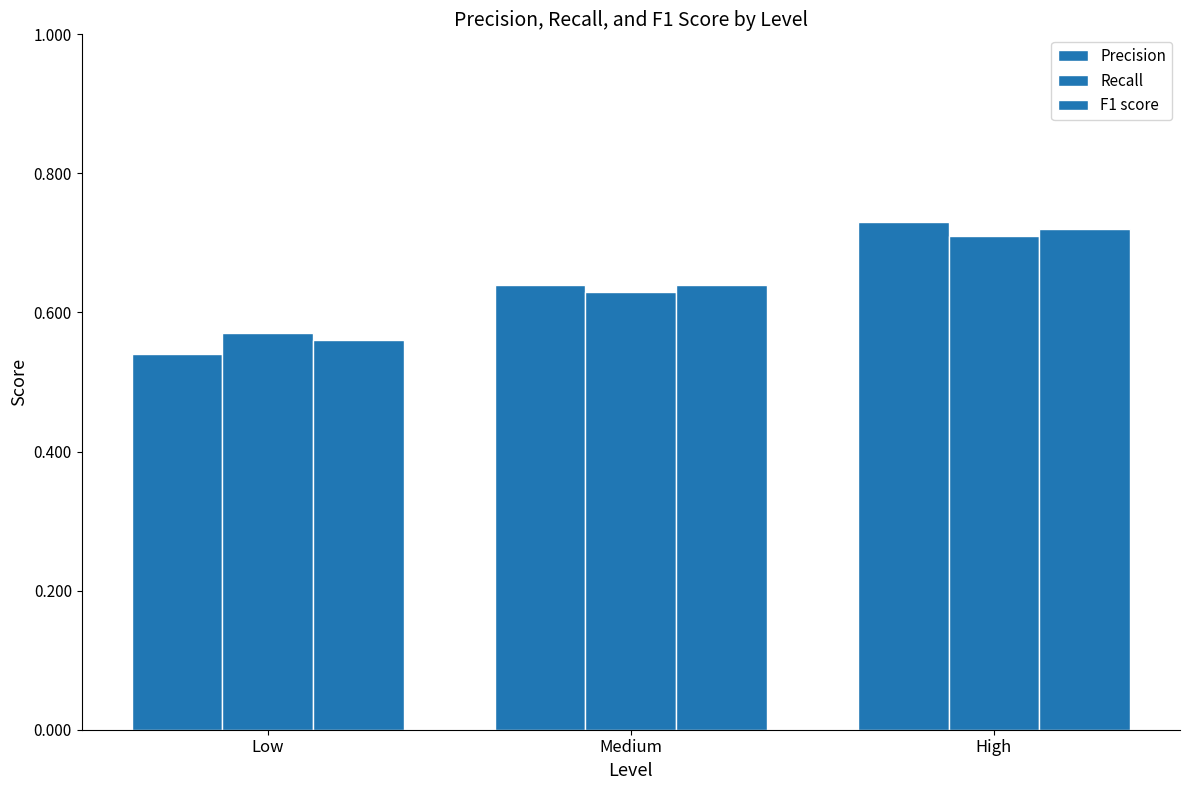

How many bars are there in each group?

3